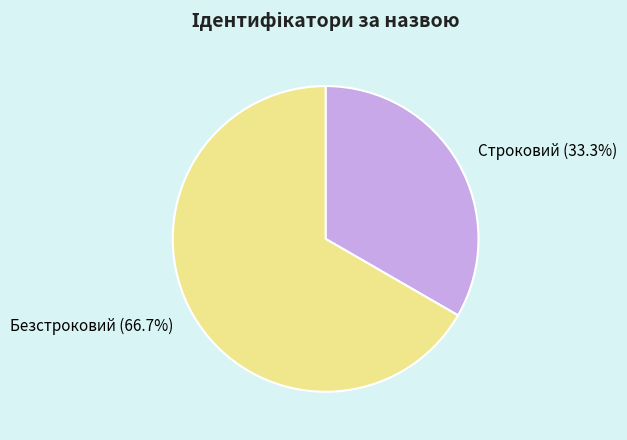

Between Безстроковий and Строковий, which is larger?

Безстроковий